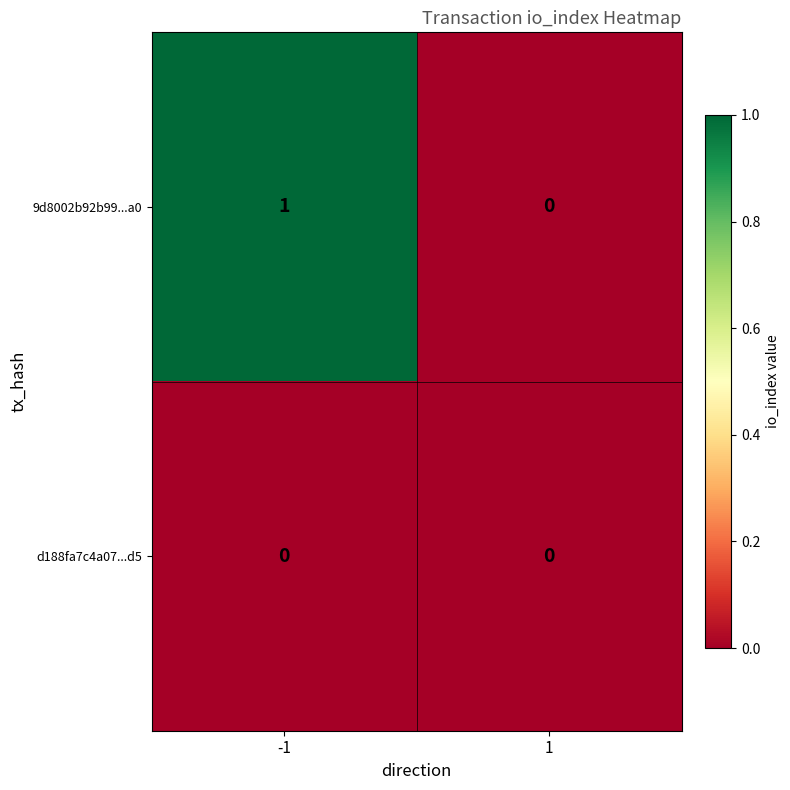

Which series changed the most between -1 and 1?

9d8002b92b99...a0